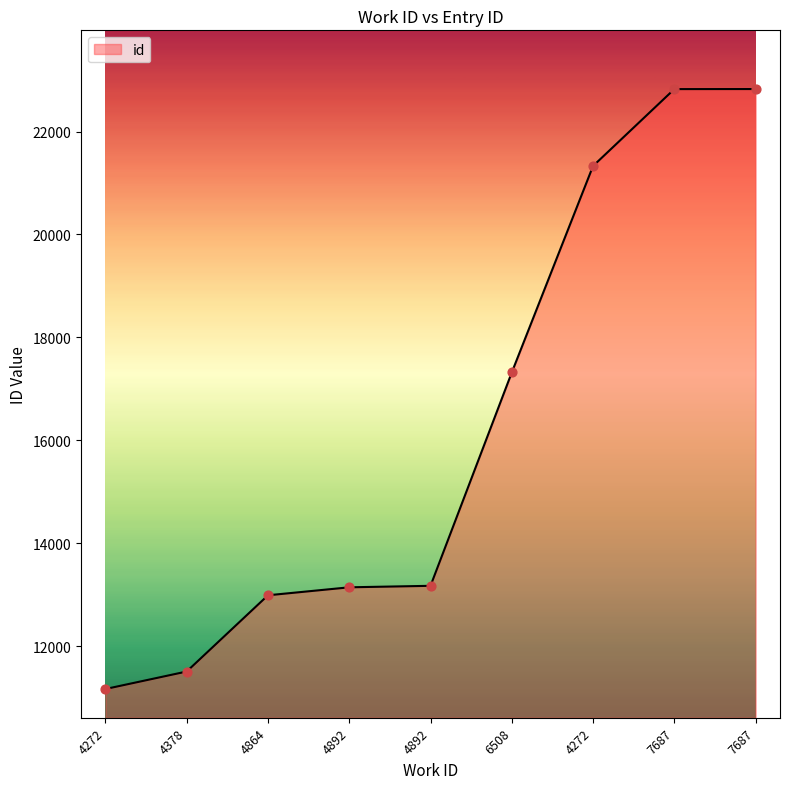

Is this an area chart (filled region under the line)?

Yes